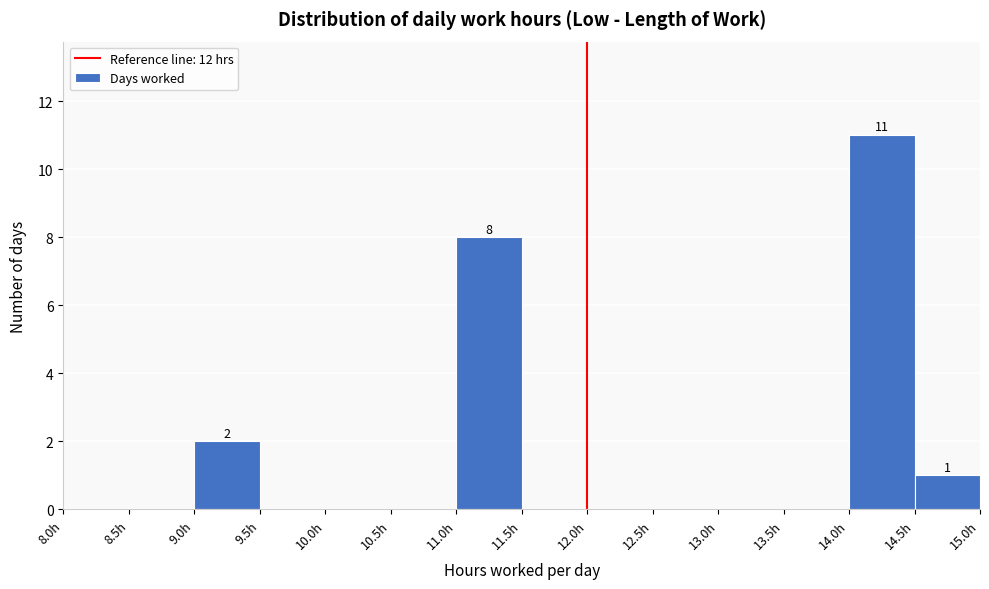

Over which range of the x-axis is the bar tallest?

14.0 to 14.5